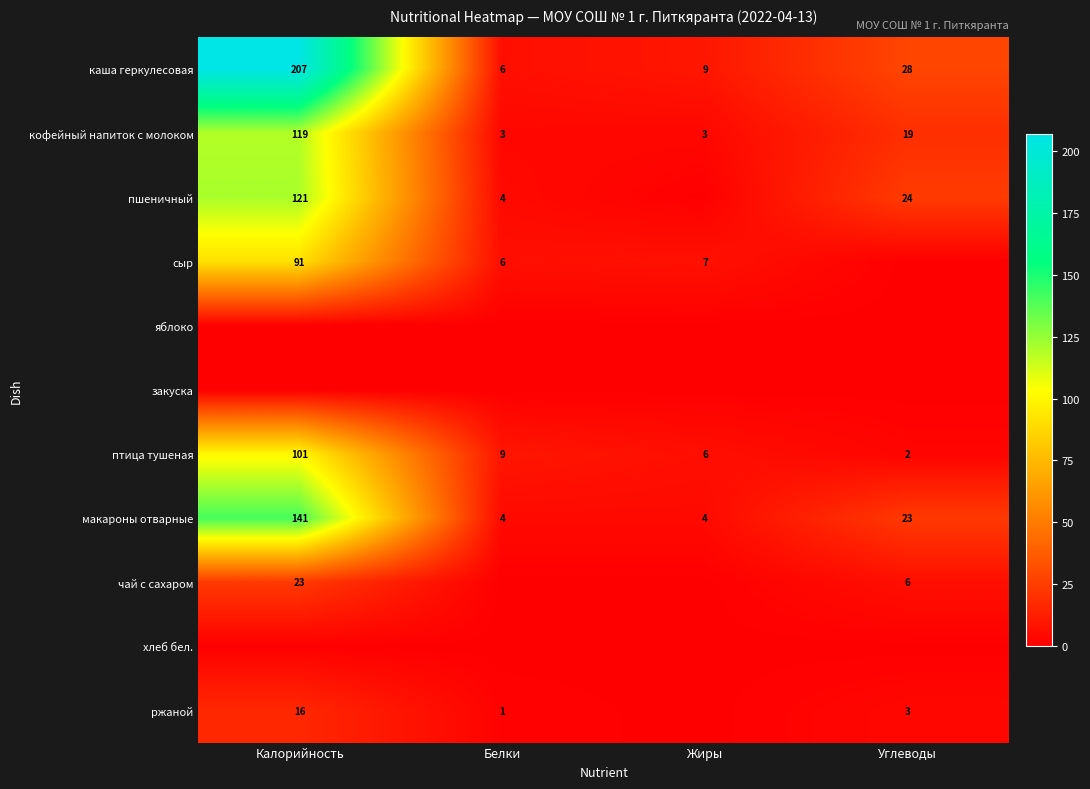

The ржаной series shows 9 at Калорийность. True or false?

False